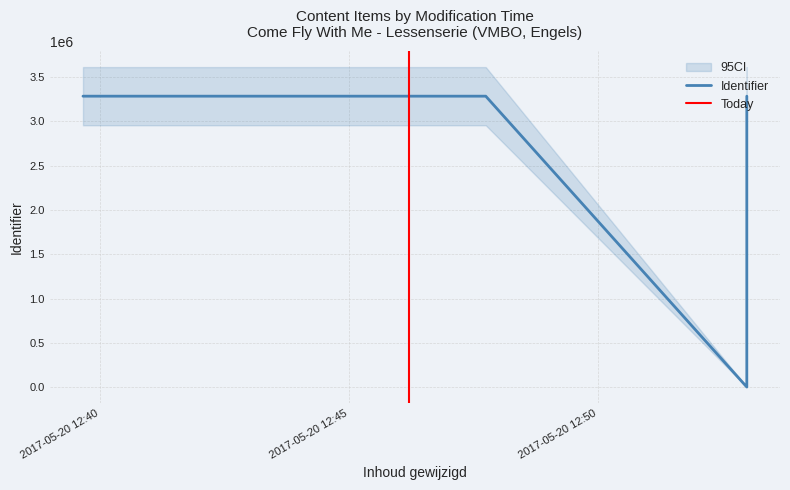

Reading right to left, transcribe all the data shown in this chart.

3284904	3284902	3284900	3284897	3284895	3284891	0